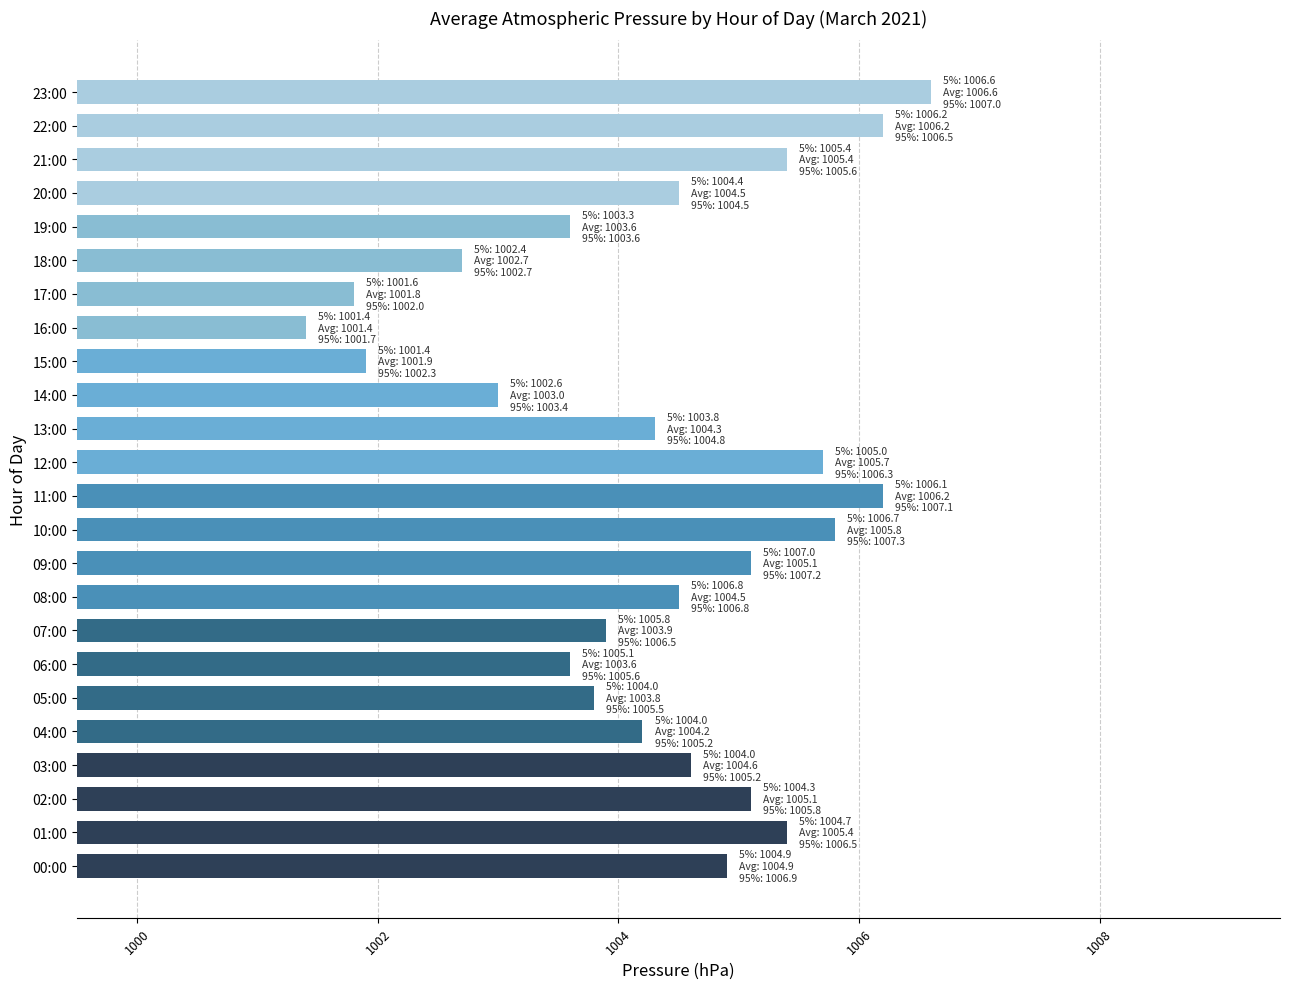

Where is the data nearest to the value 1004?

07:00